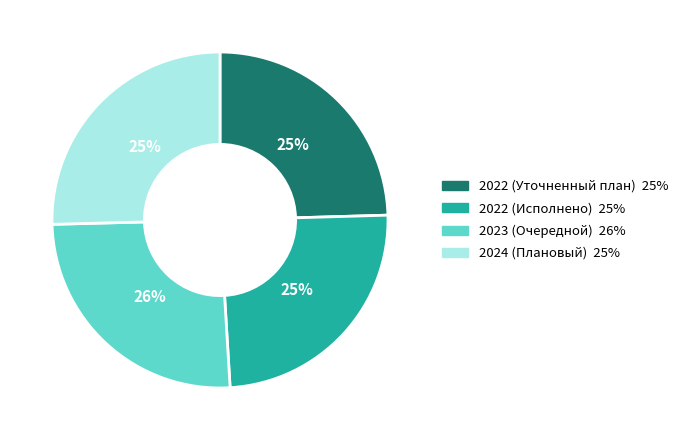

Approximately how many times larger is the value at 2022 (Уточненный план) compared to 2022 (Исполнено)?

1.0